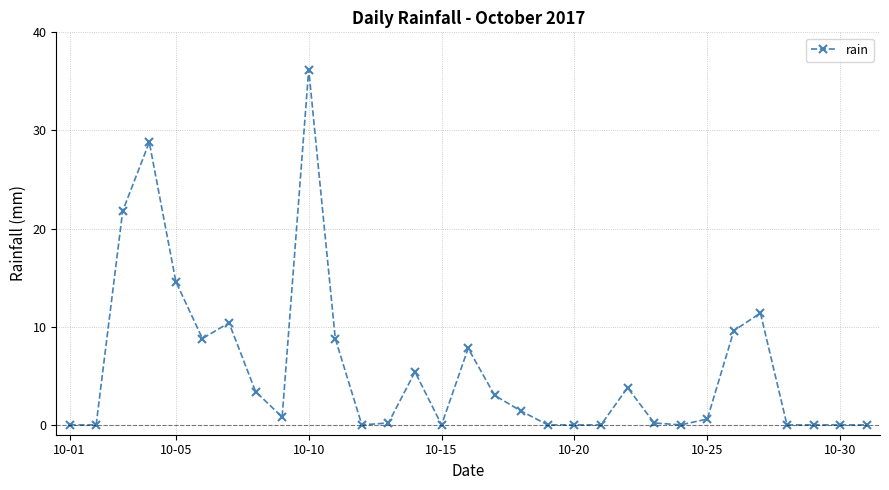

What is the value of the 27th point from the left?

11.4